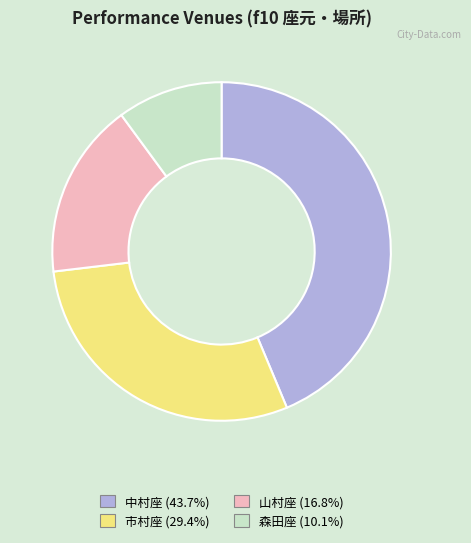

Which category has the smallest portion of the pie?

森田座